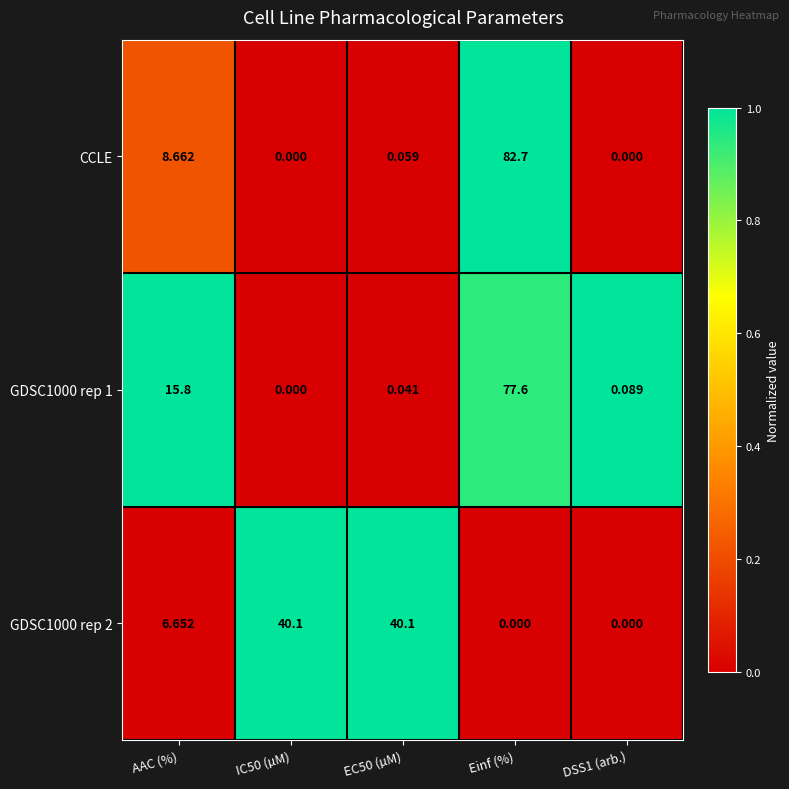

At which category is the sum across all series the highest?

Einf (%)